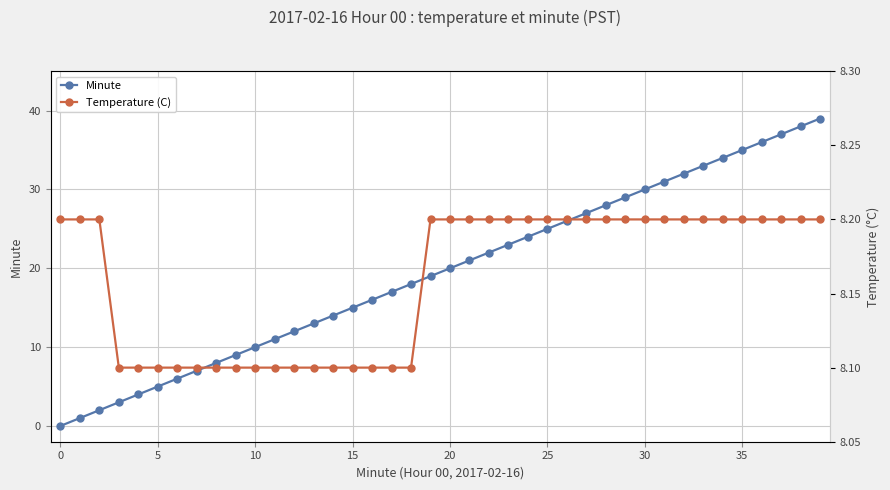

Reading right to left, transcribe all the data shown in this chart.

Minute: 39.0	38.0	37.0	36.0	35.0	34.0	33.0	32.0	31.0	30.0	29.0	28.0	27.0	26.0	25.0	24.0	23.0	22.0	21.0	20.0	19.0	18.0	17.0	16.0	15.0	14.0	13.0	12.0	11.0	10.0	9.0	8.0	7.0	6.0	5.0	4.0	3.0	2.0	1.0	0.0
Temperature (C): 8.2	8.2	8.2	8.2	8.2	8.2	8.2	8.2	8.2	8.2	8.2	8.2	8.2	8.2	8.2	8.2	8.2	8.2	8.2	8.2	8.2	8.1	8.1	8.1	8.1	8.1	8.1	8.1	8.1	8.1	8.1	8.1	8.1	8.1	8.1	8.1	8.1	8.2	8.2	8.2